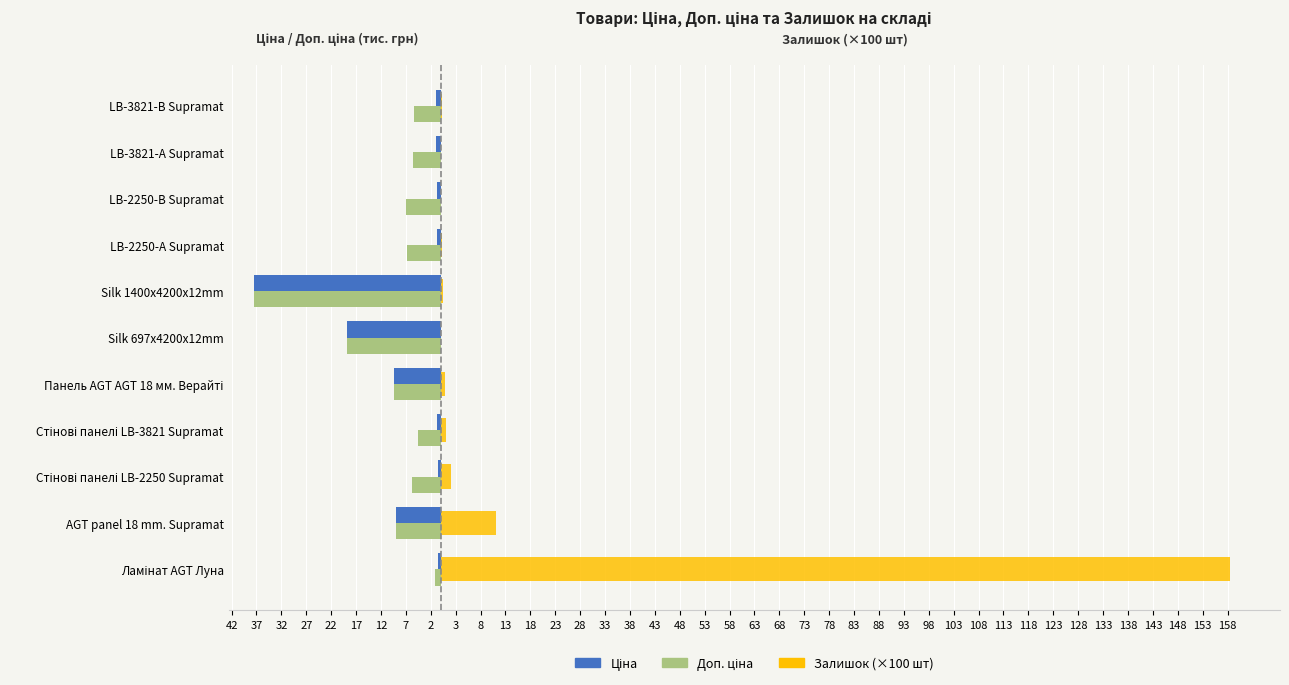

What position from the left is Стінові панелі LB-3821 Supramat?

4